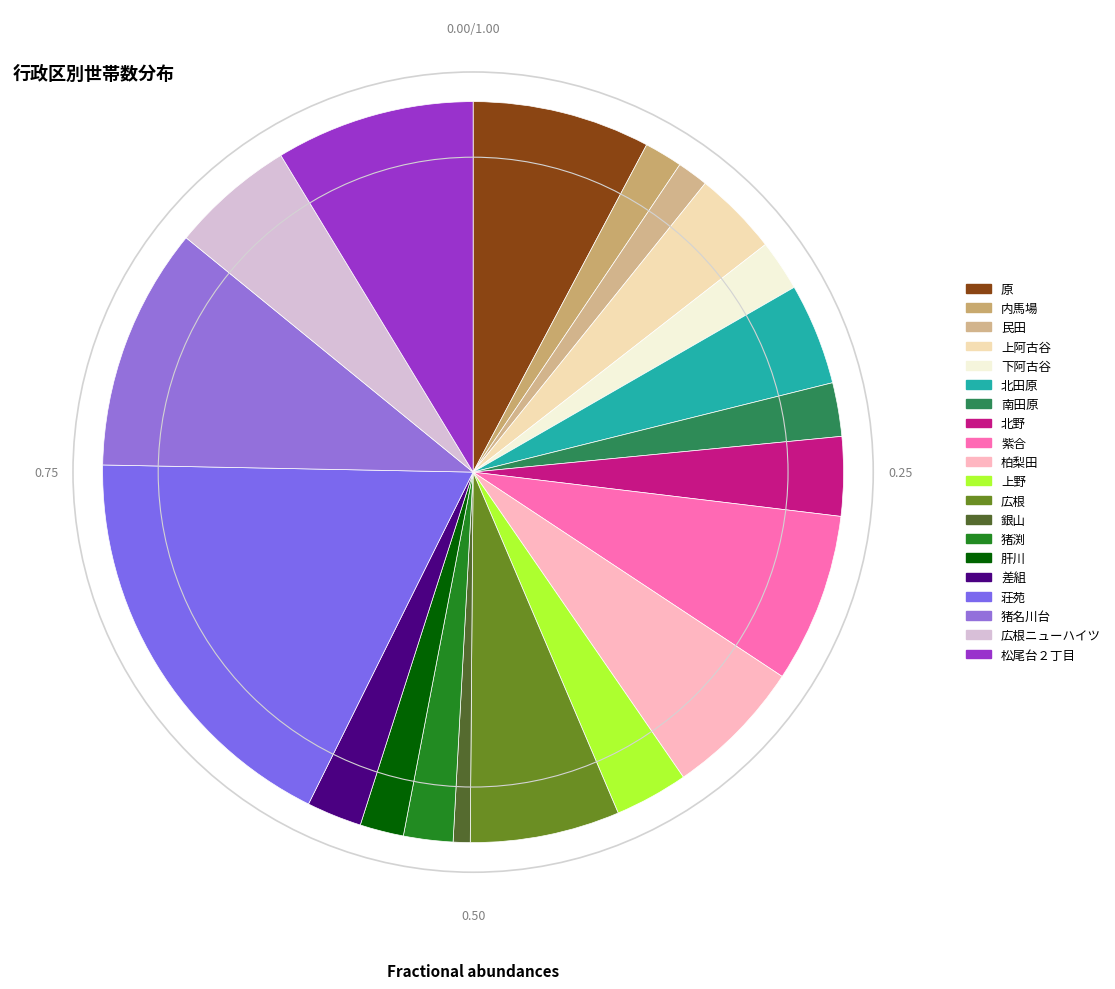

How many slices are in this pie chart?

20